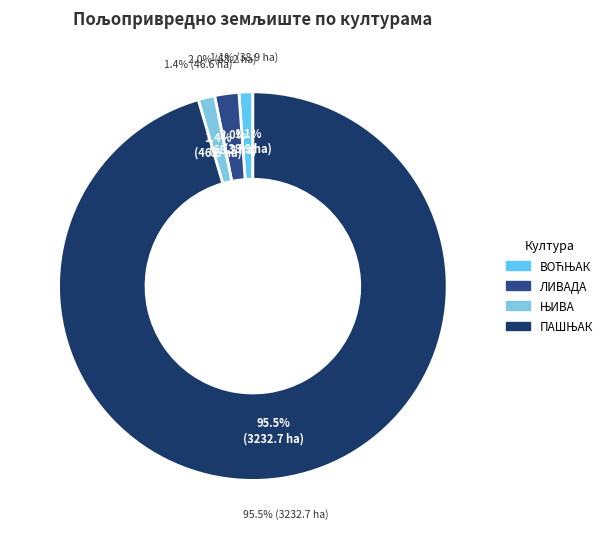

To the nearest percent, what is the average slice percentage?

25%